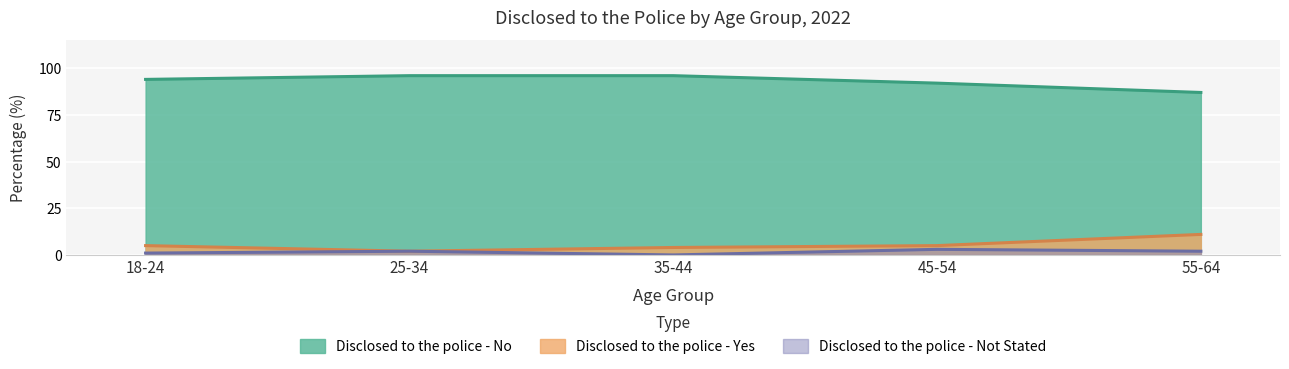

List the series in order of their peak value, highest first.

Disclosed to the police - No, Disclosed to the police - Yes, Disclosed to the police - Not Stated